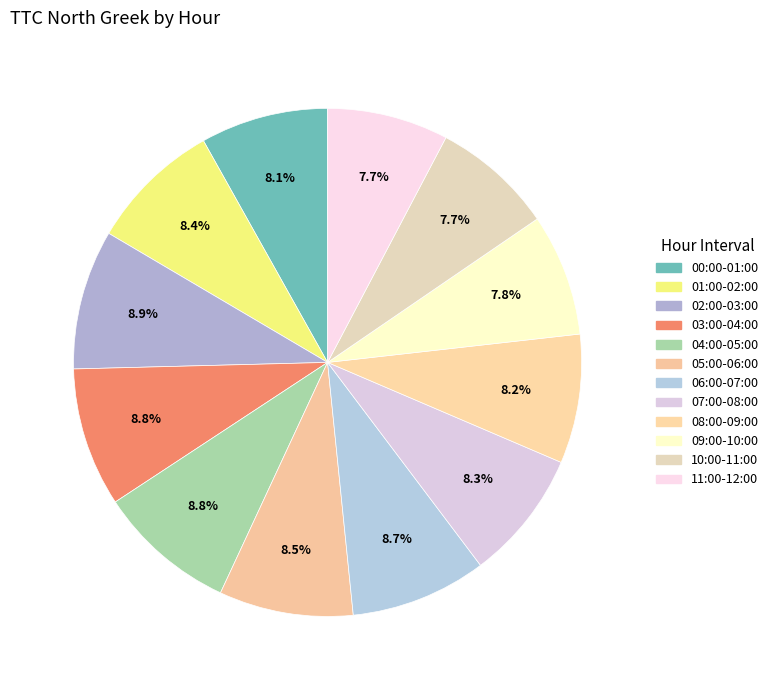

How many segments does this pie chart have?

12